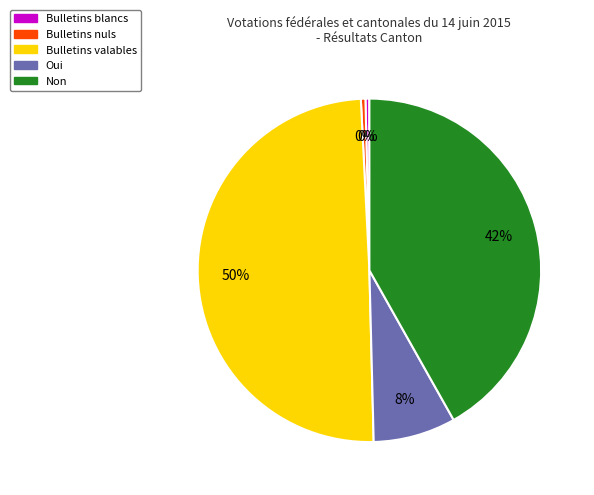

The Non slice represents 42% of the pie. True or false?

True